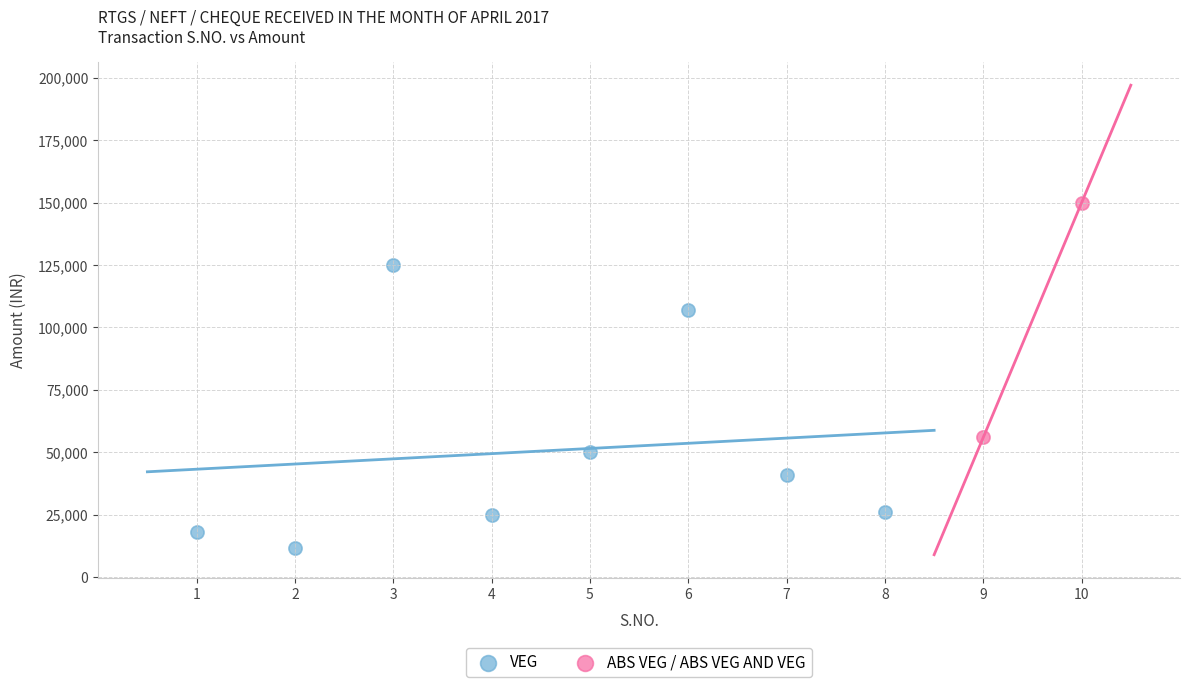

What are all the series names shown in the legend?

VEG, ABS VEG / ABS VEG AND VEG